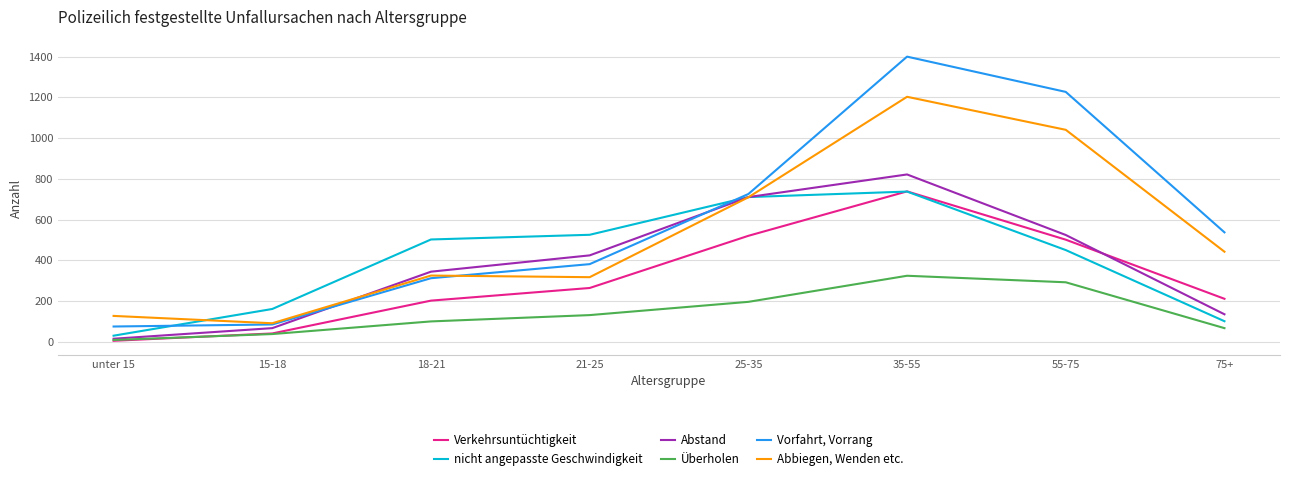

How many lines are shown in the chart?

6